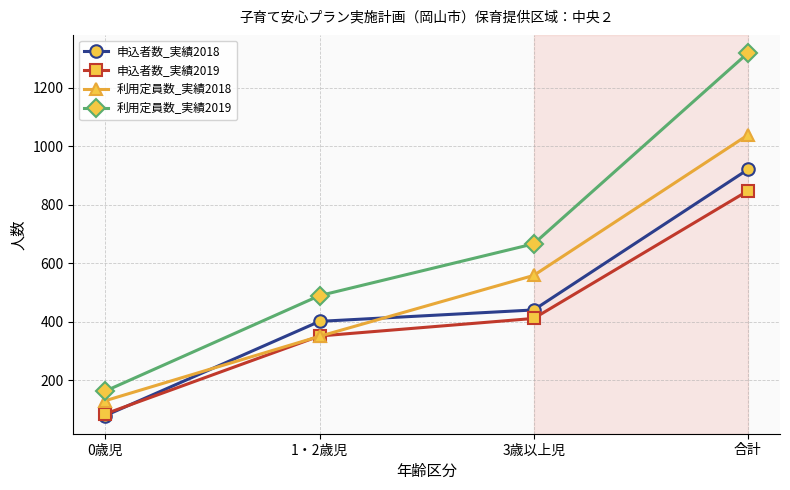

True or false: 申込者数_実績2019 has more than 2 interior local peaks.

False